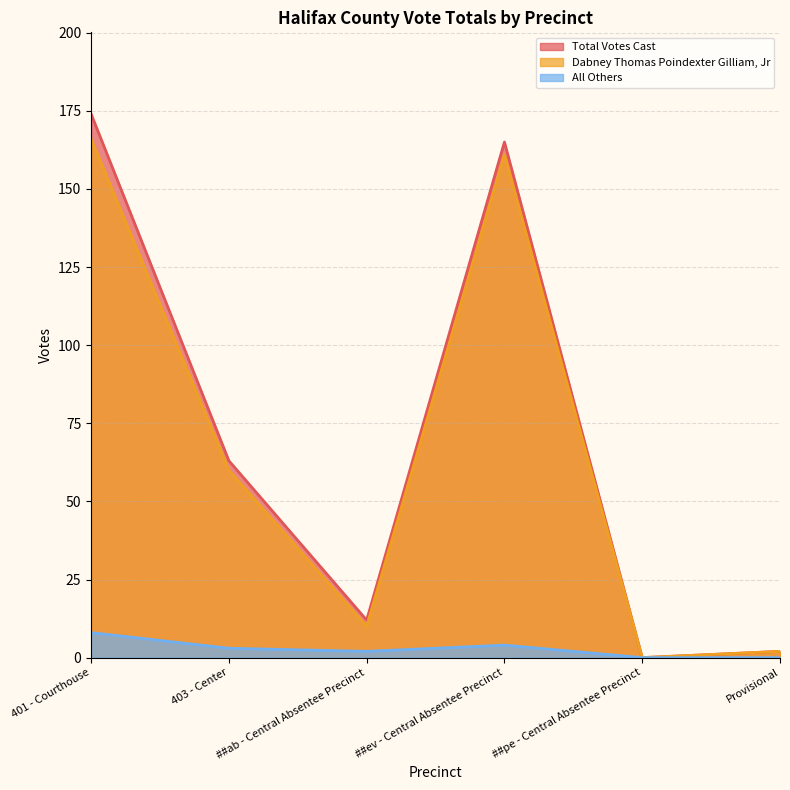

Reading right to left, list all the values displayed in this chart.

Total Votes Cast: Provisional=2	##pe - Central Absentee Precinct=0	##ev - Central Absentee Precinct=165	##ab - Central Absentee Precinct=12	403 - Center=63	401 - Courthouse=174
Dabney Thomas Poindexter Gilliam, Jr: Provisional=2	##pe - Central Absentee Precinct=0	##ev - Central Absentee Precinct=161	##ab - Central Absentee Precinct=10	403 - Center=60	401 - Courthouse=166
All Others: Provisional=0	##pe - Central Absentee Precinct=0	##ev - Central Absentee Precinct=4	##ab - Central Absentee Precinct=2	403 - Center=3	401 - Courthouse=8